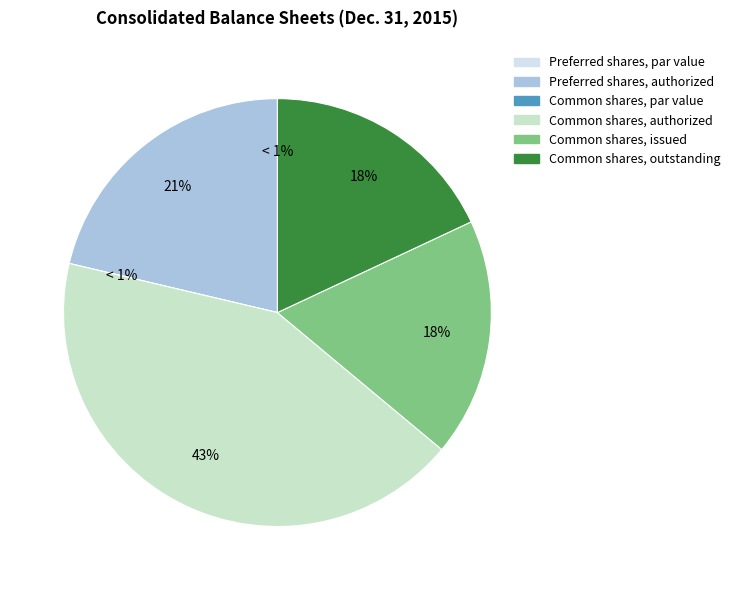

Which slice is the largest?

Common shares, authorized